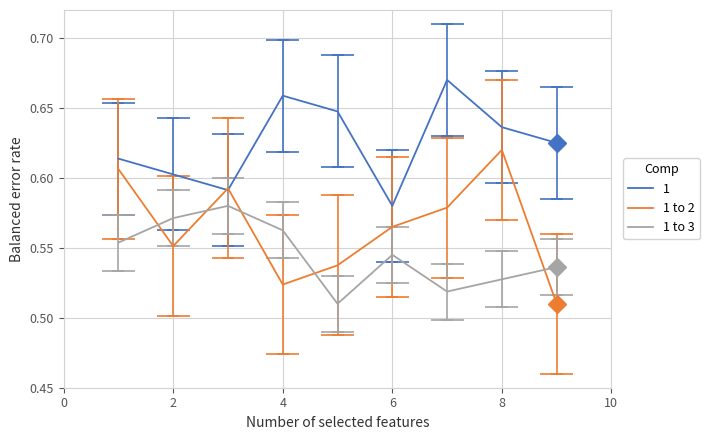

What is the highest value of the 1 to 2 series?

0.6